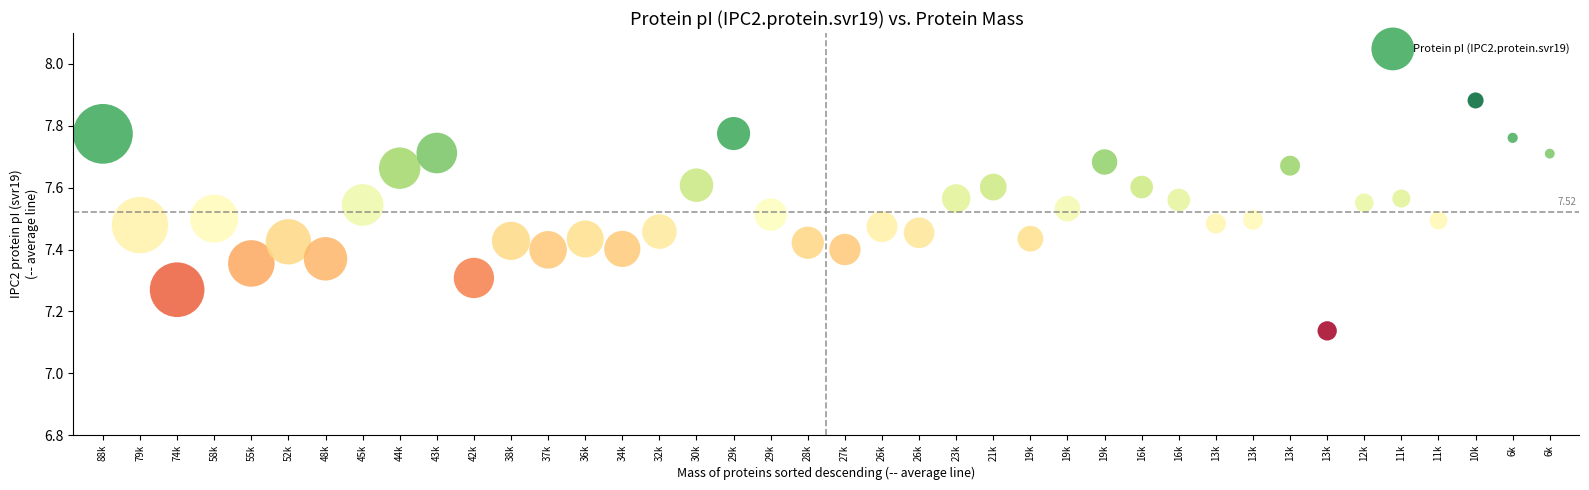

What is the range of Y values (max minus min)?

0.7